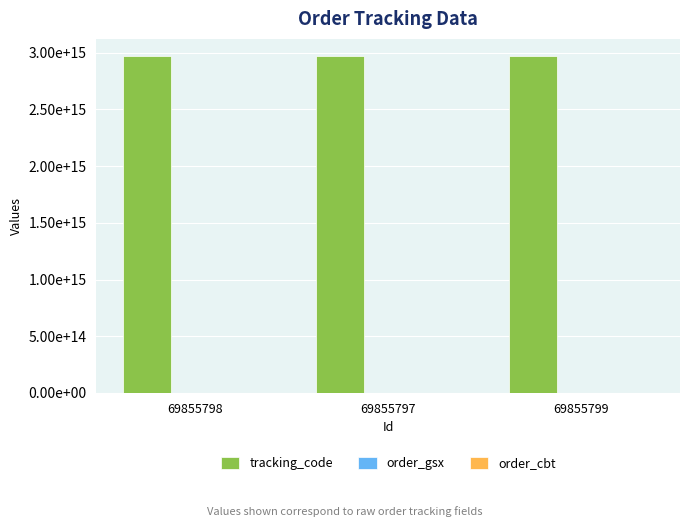

Does the chart contain stacked bars?

No